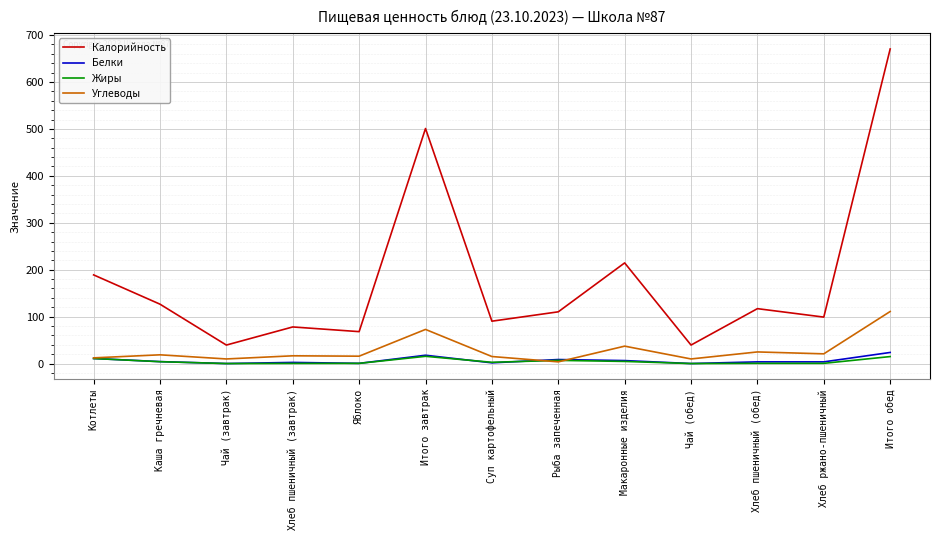

Is it true that Белки equals 17.7 at Итого завтрак?

True